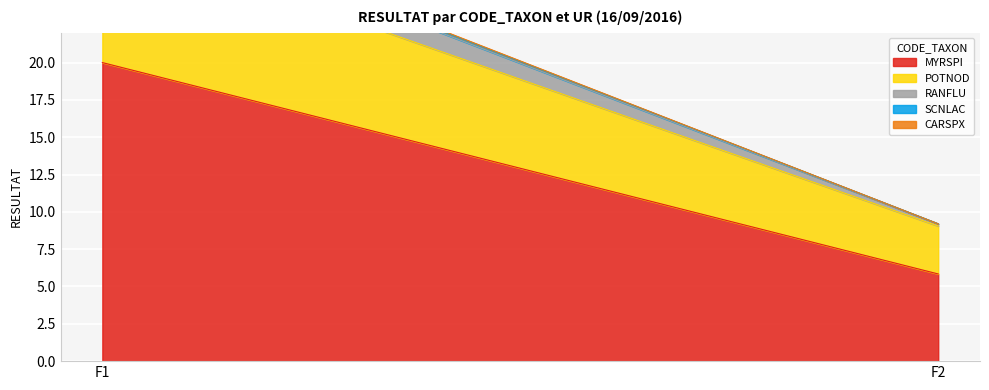

Is it true that MYRSPI equals 20.0 at F1?

True